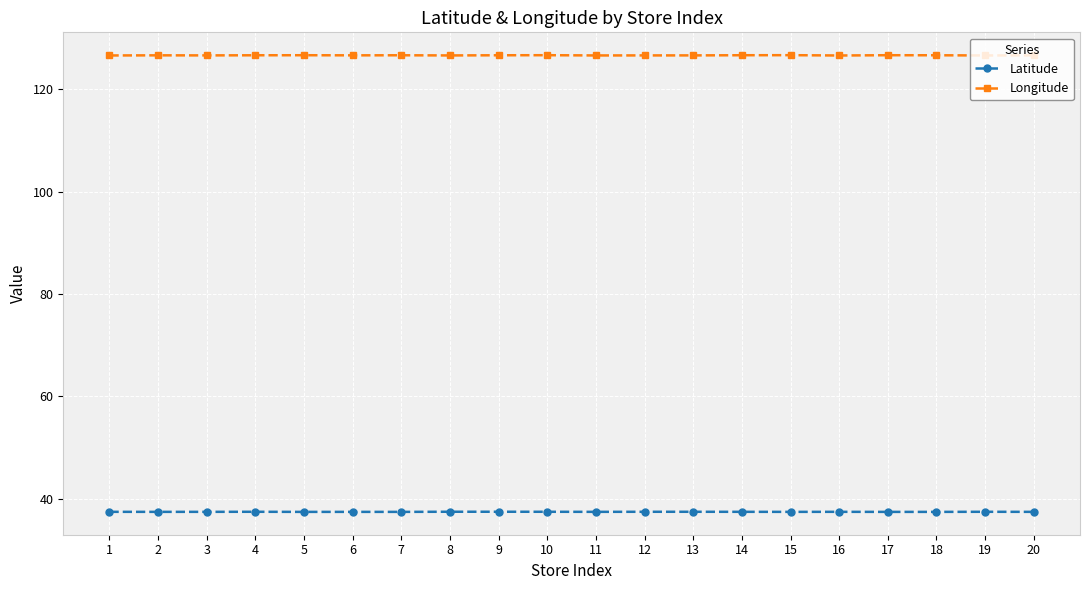

How many Latitude values are between 37 and 38?

20